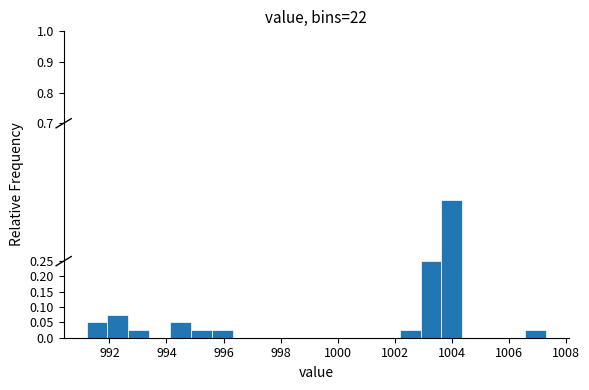

Around what value on the x-axis is the tallest bar? Give the approximate position of its centre, as read against the axis.

1004.0